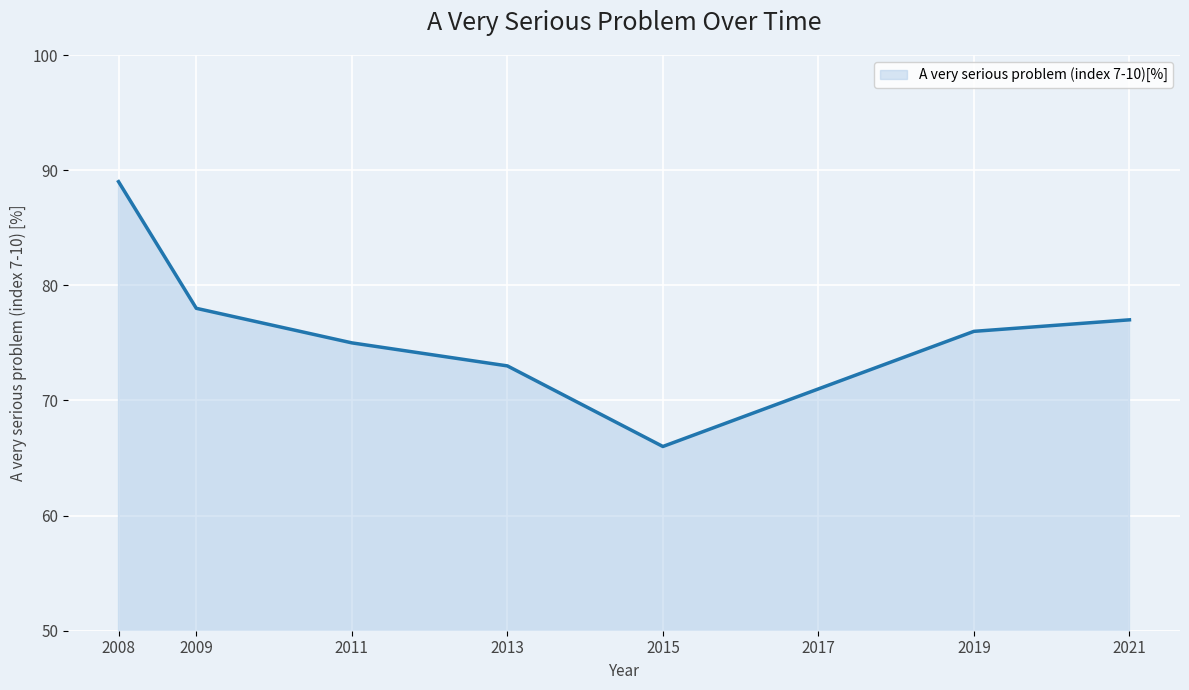

What is the difference between the values at 2019 and 2009?

2